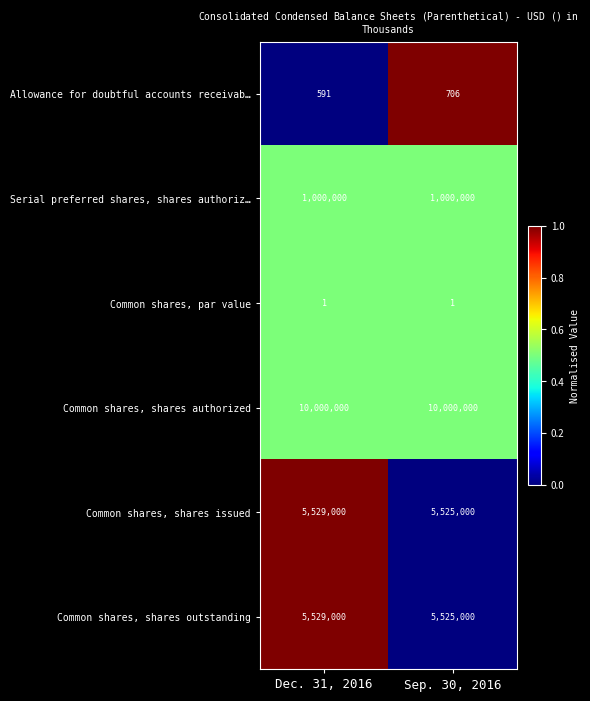

What is the approximate value of Common shares, shares issued at Dec. 31, 2016, to the nearest 50?

5529000